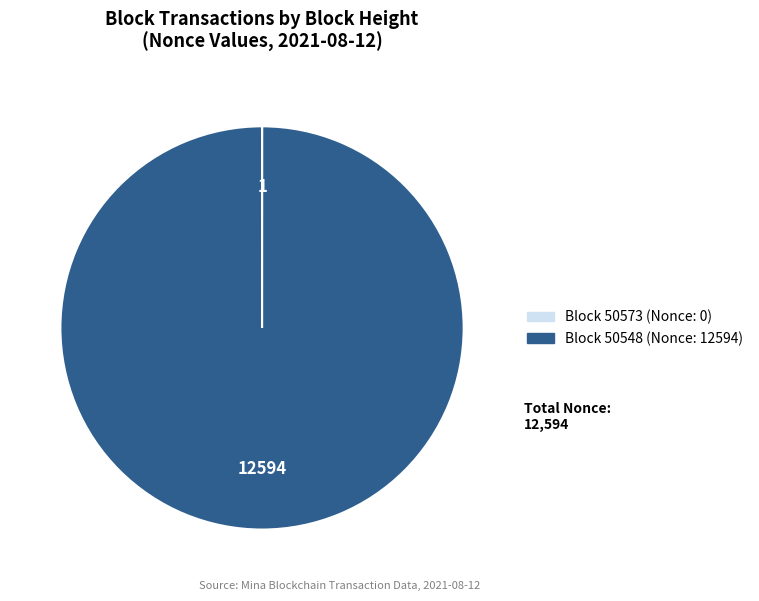

Does any single category account for the majority?

Yes